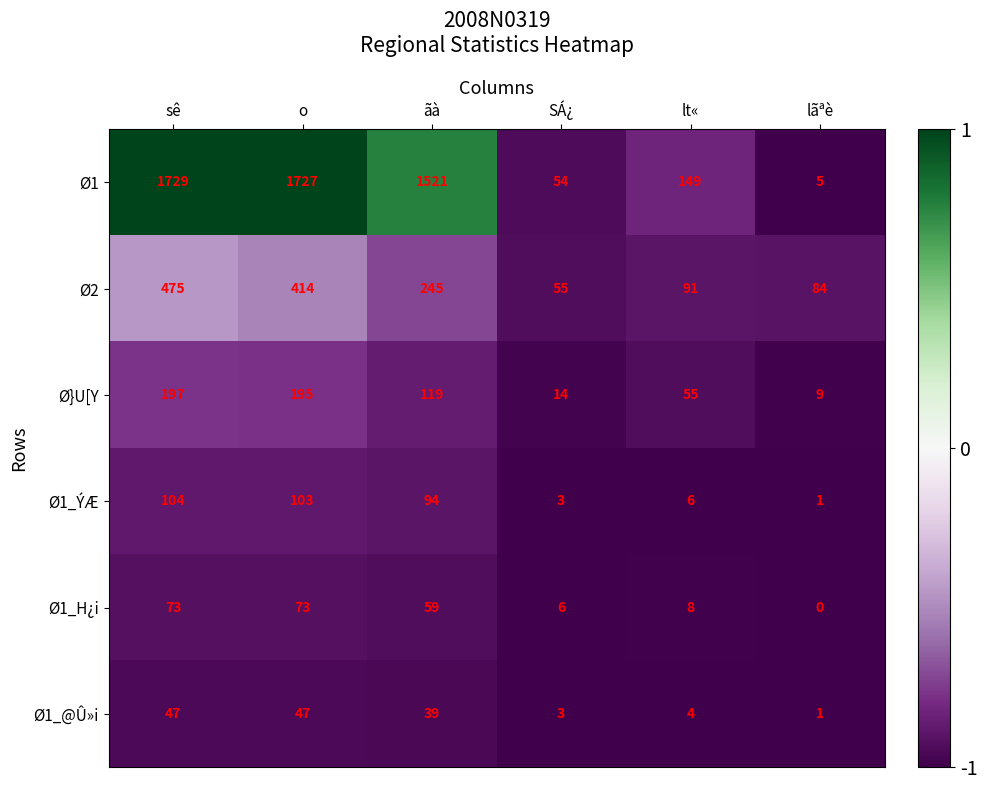

Which category has the highest value across all series?

sê